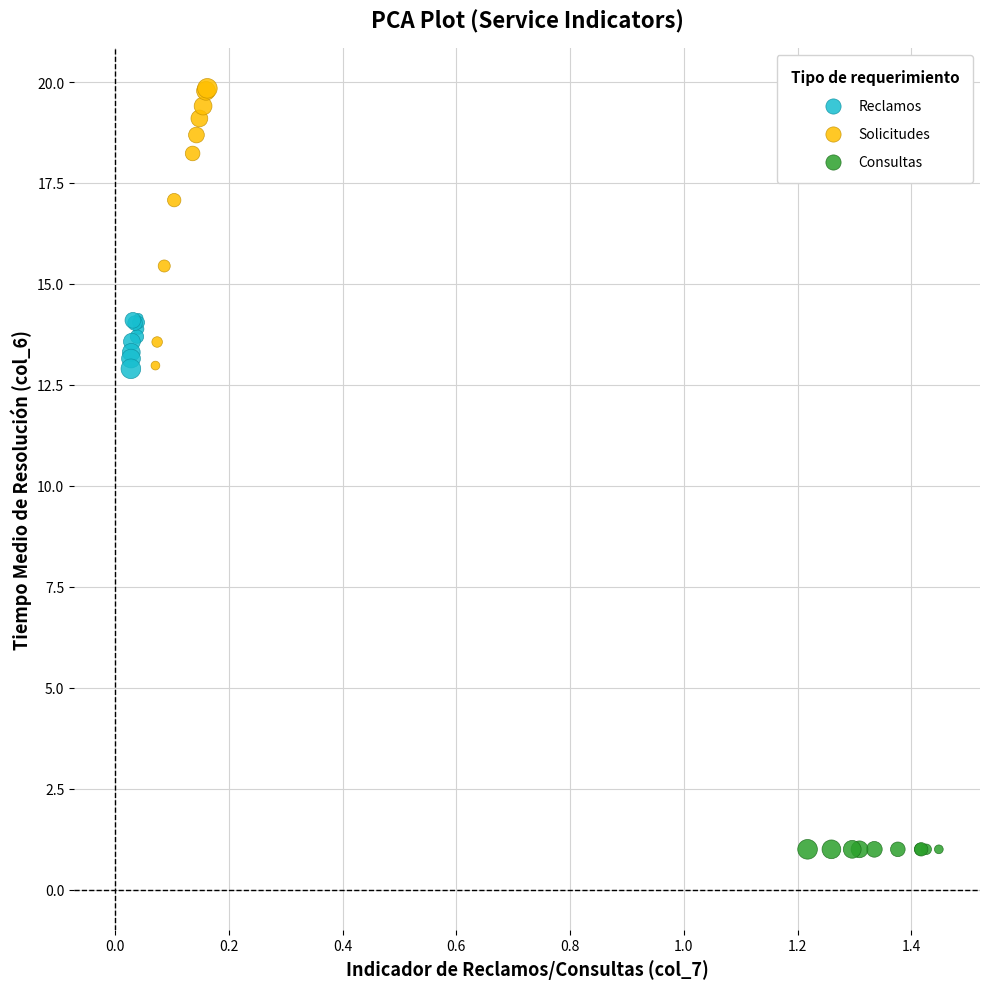

Which series contains the highest Y value?

Solicitudes